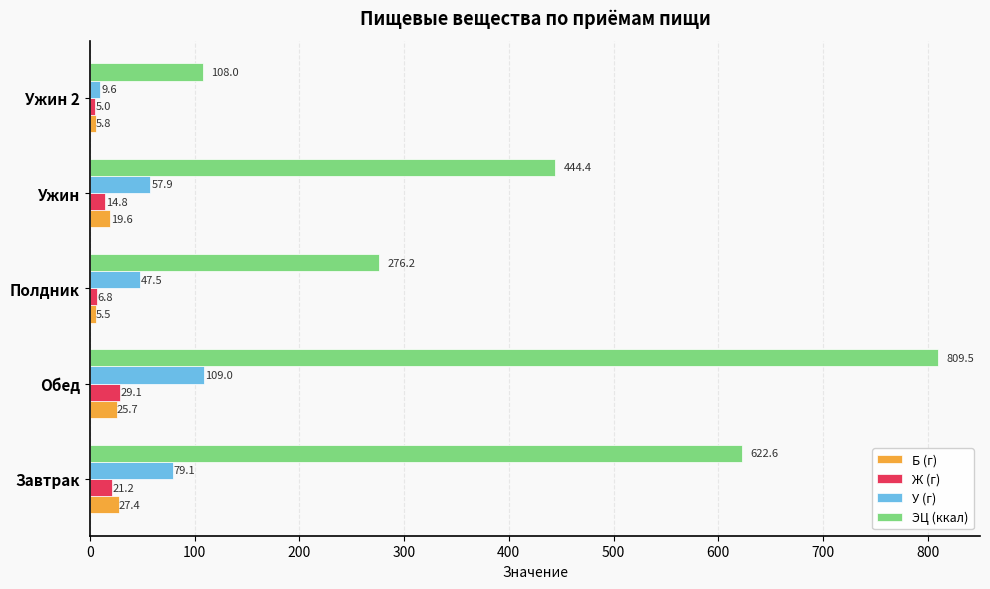

What is the difference between the highest and lowest values at Полдник?

270.7